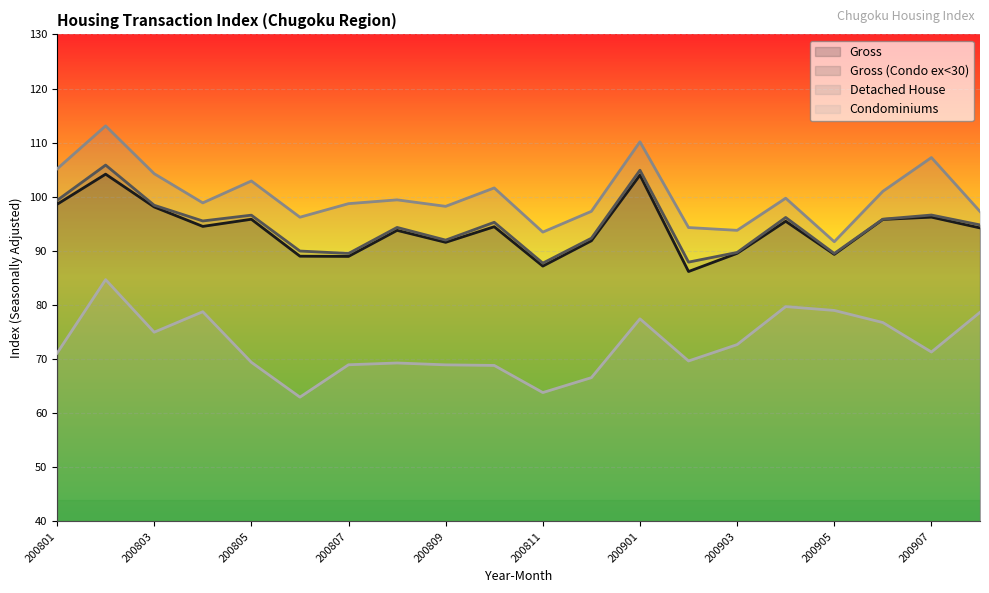

True or false: Detached House has a value of 104.3 at 200803.

True